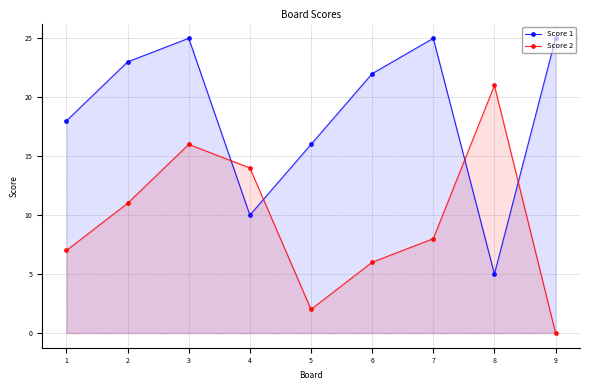

Which series has the largest range (max minus min)?

Score 2